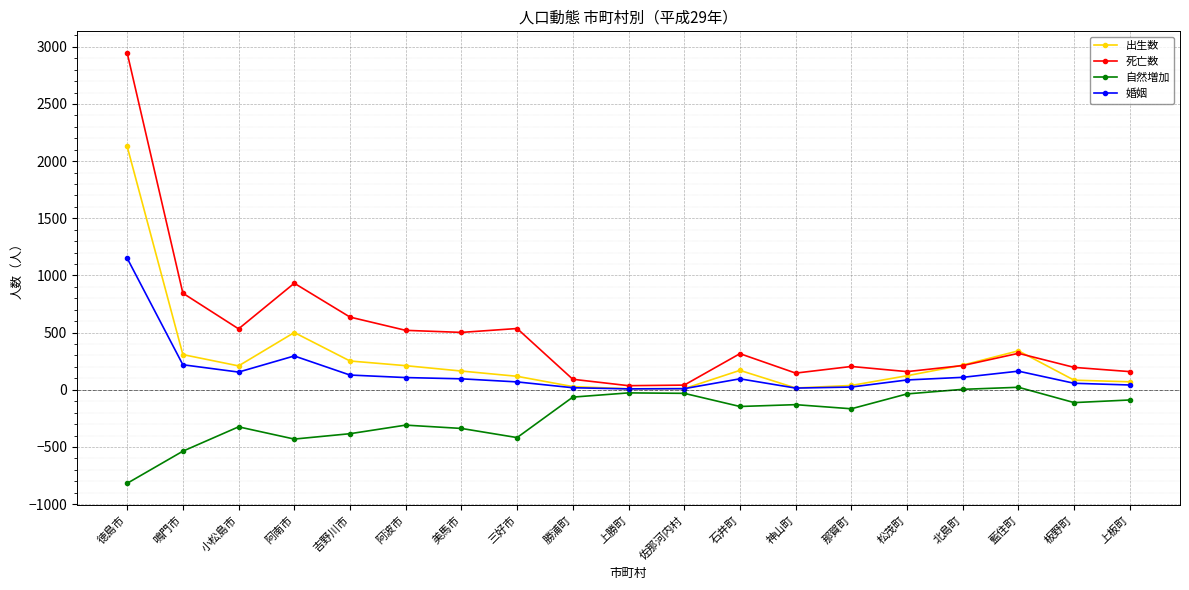

Which label corresponds to the largest value in the chart?

徳島市